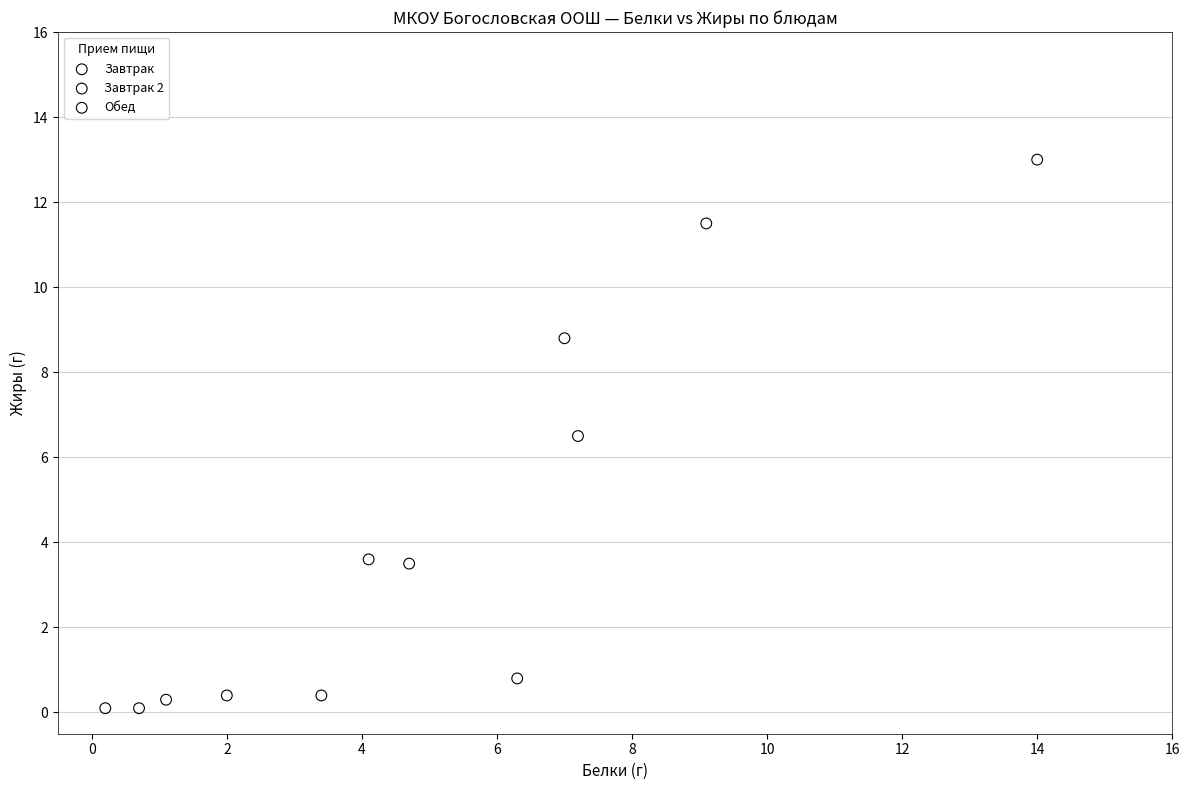

What are all the series names shown in the legend?

Завтрак, Завтрак 2, Обед